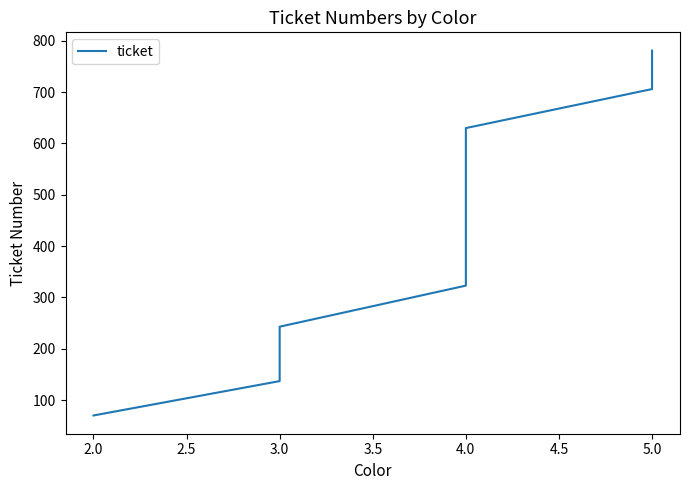

What is the difference between the maximum and second lowest values?

644